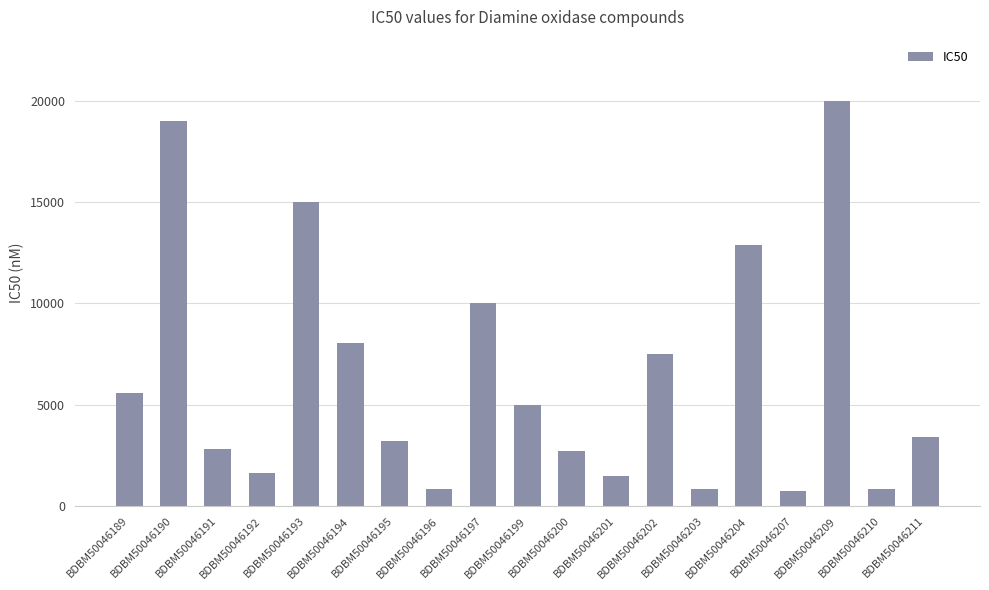

The chart shows a value of 5600 at BDBM50046189. True or false?

True